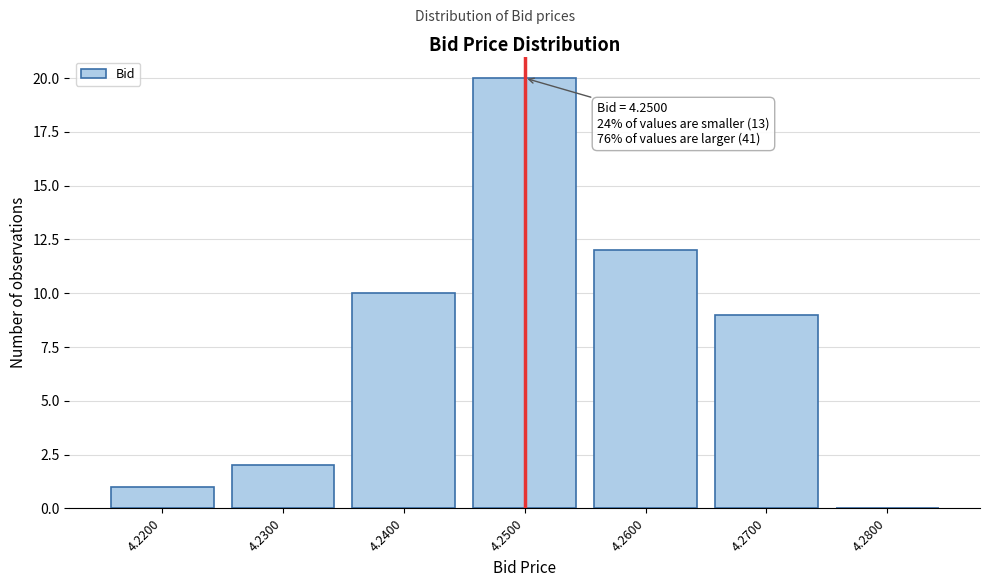

Which range on the x-axis has the tallest bar?

4.245 to 4.255